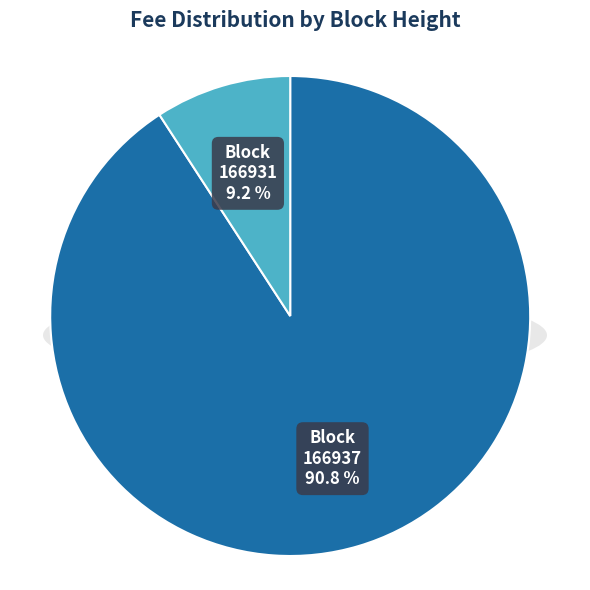

What percentage do 166931 and 166937 together represent?

100.0%